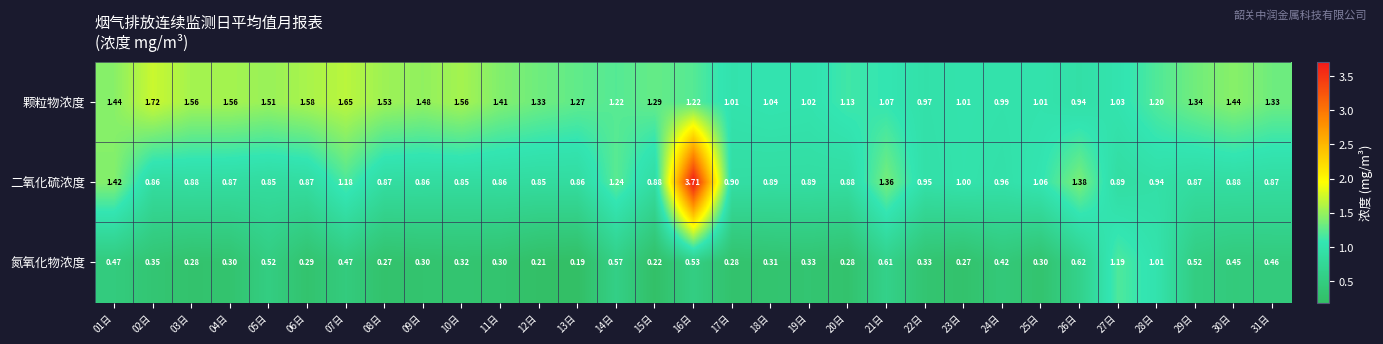

Which series has the largest range (max minus min)?

二氧化硫浓度